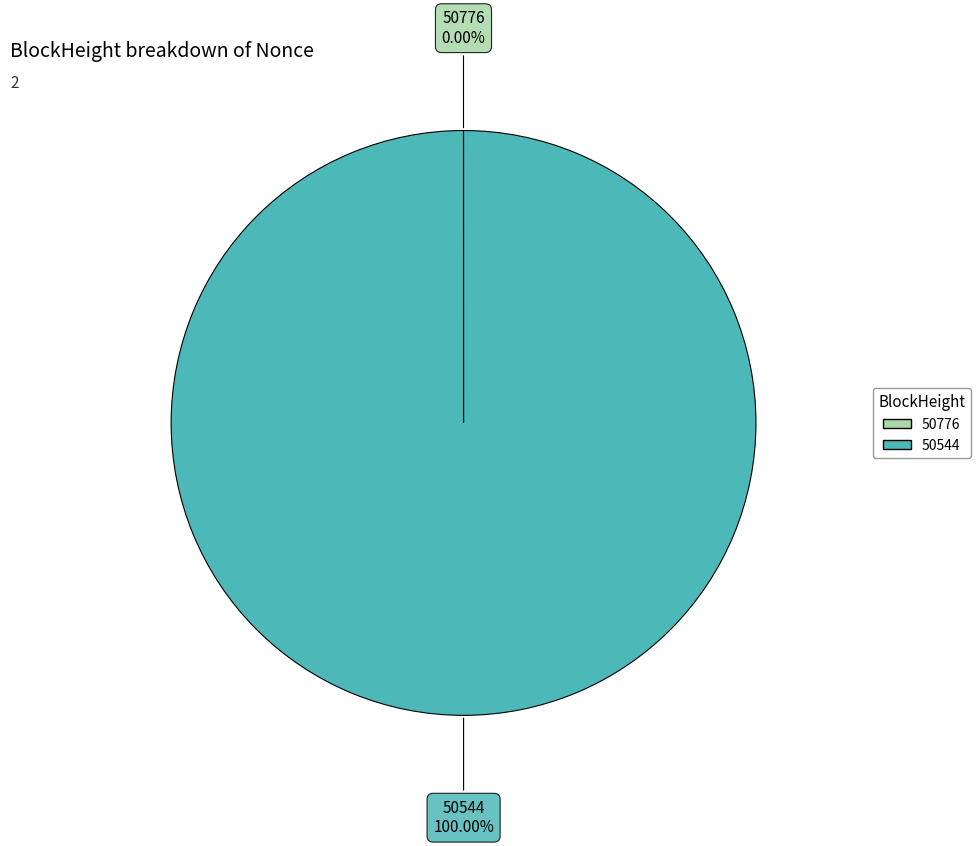

Which slice is the largest?

50544